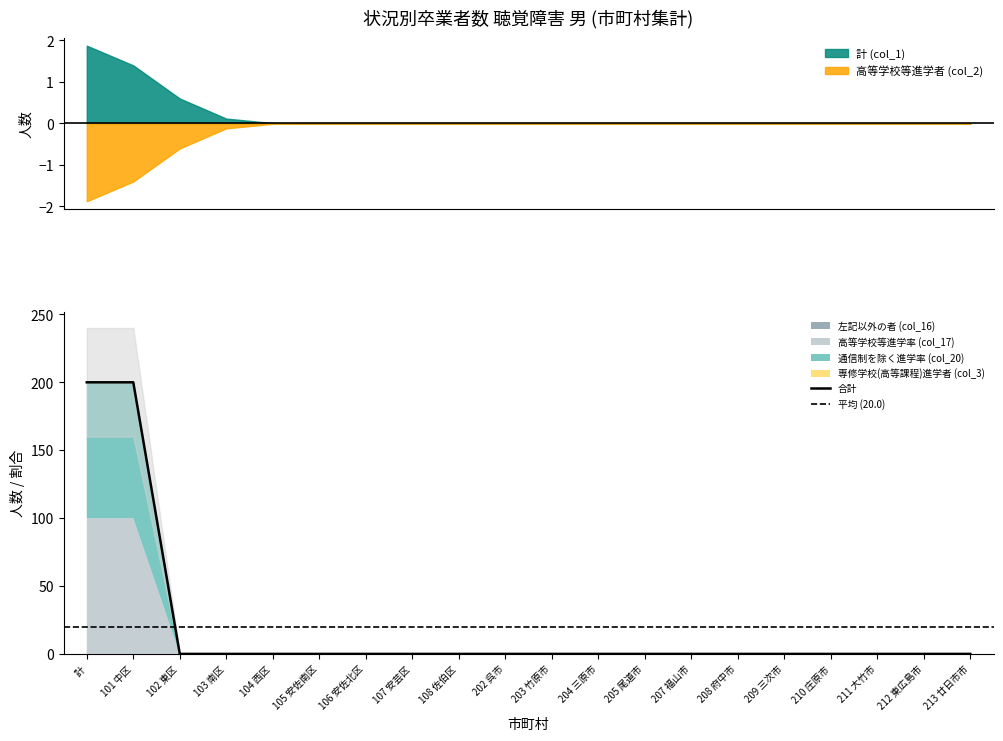

True or false: 左記以外の者 (col_16) and 高等学校等進学者 (col_2) intersect in this chart.

False